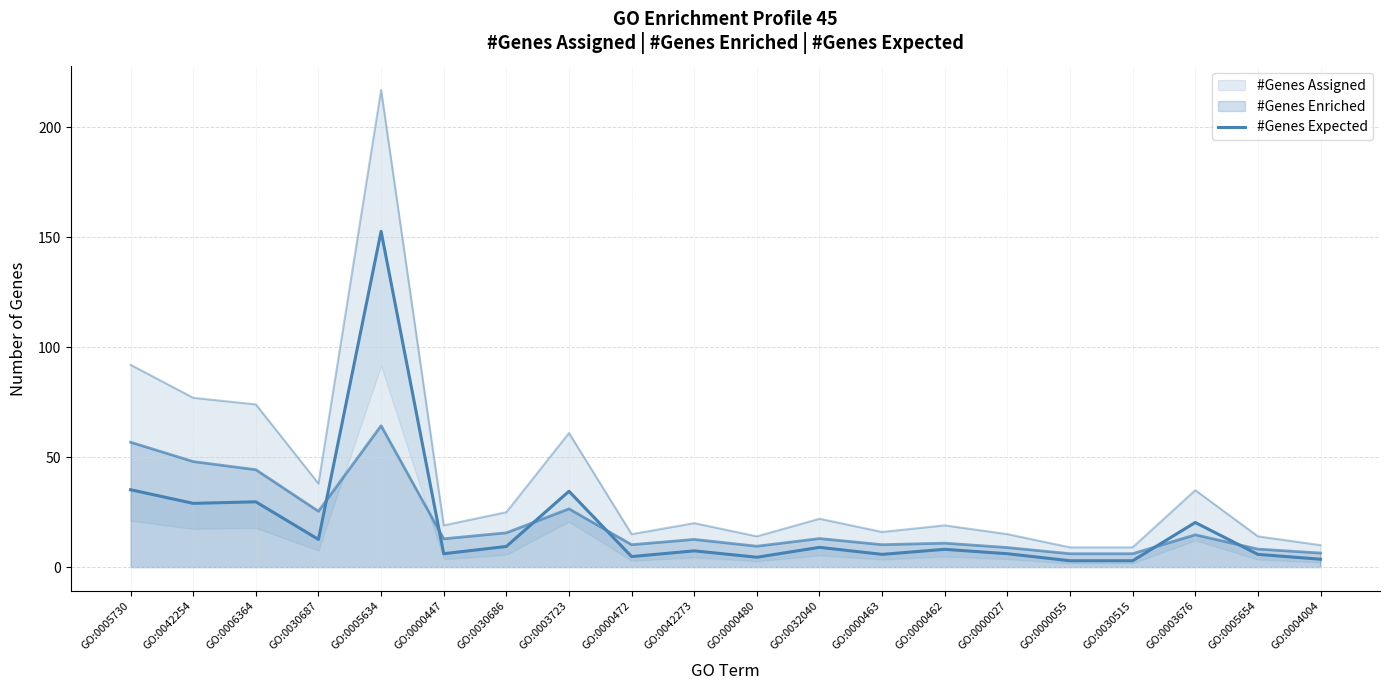

At which label does the data first exceed 8?

GO:0005730